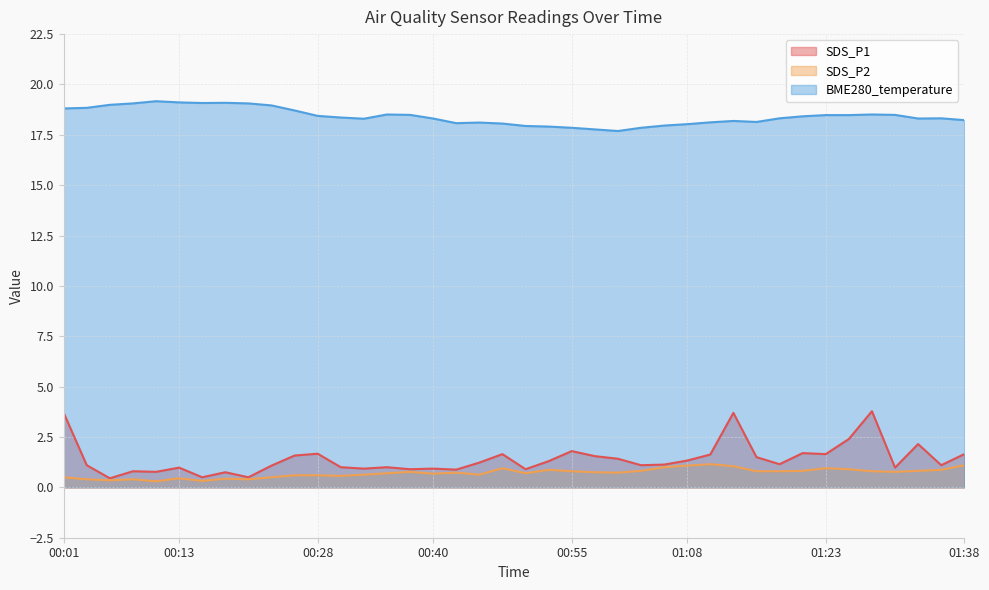

What are all the series names shown in the legend?

SDS_P1, SDS_P2, BME280_temperature